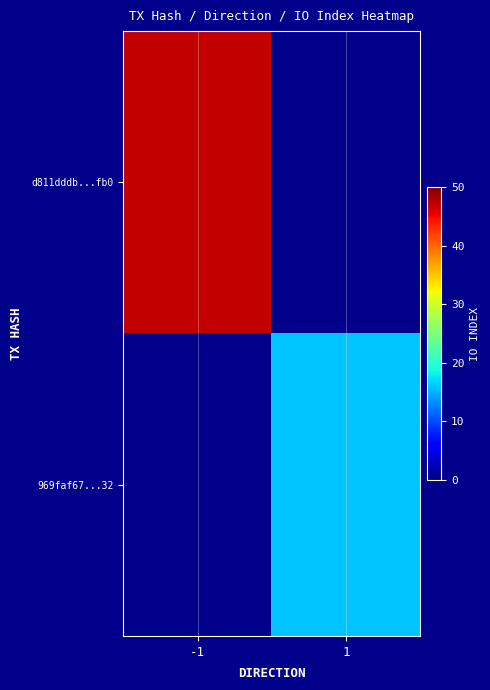

At how many categories does at least one series exceed 29?

1